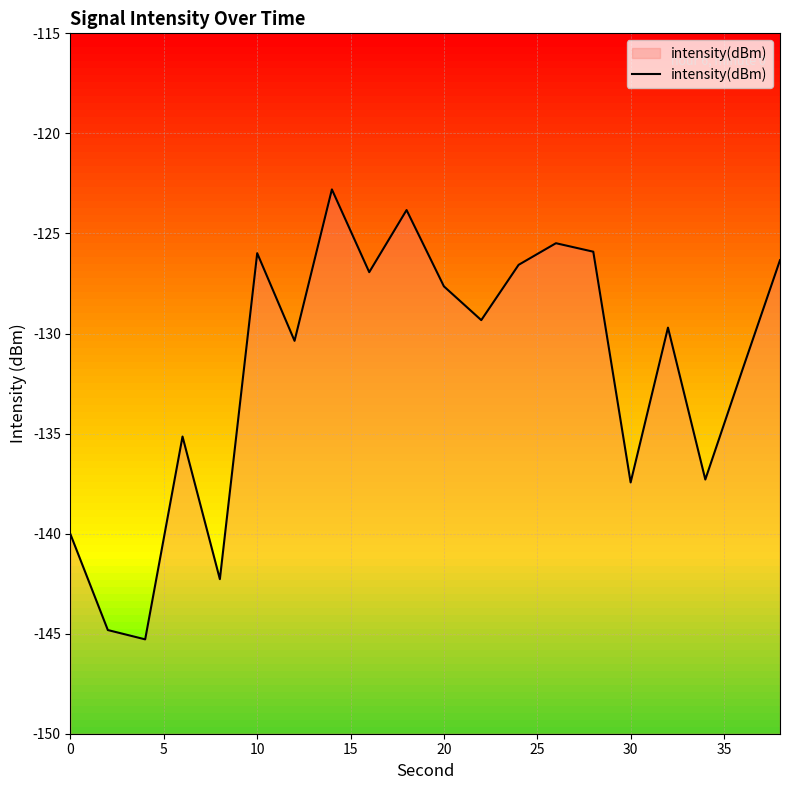

What is the difference between the second highest and minimum values?

21.5